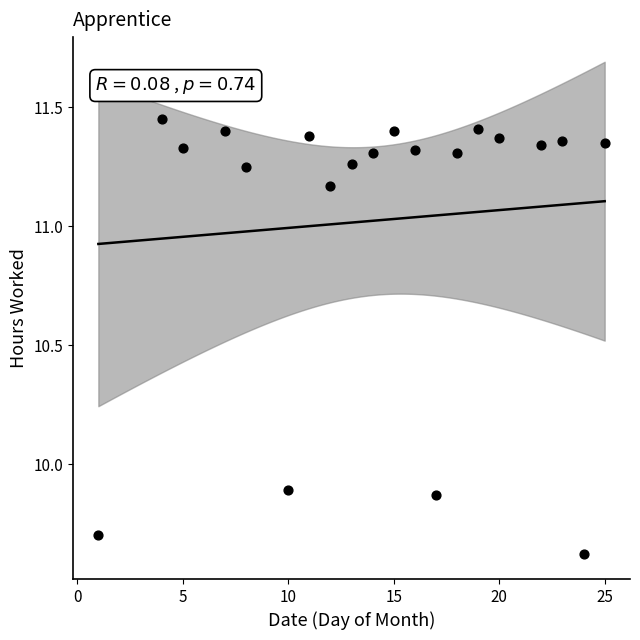

How many points are shown in the scatter plot?

20